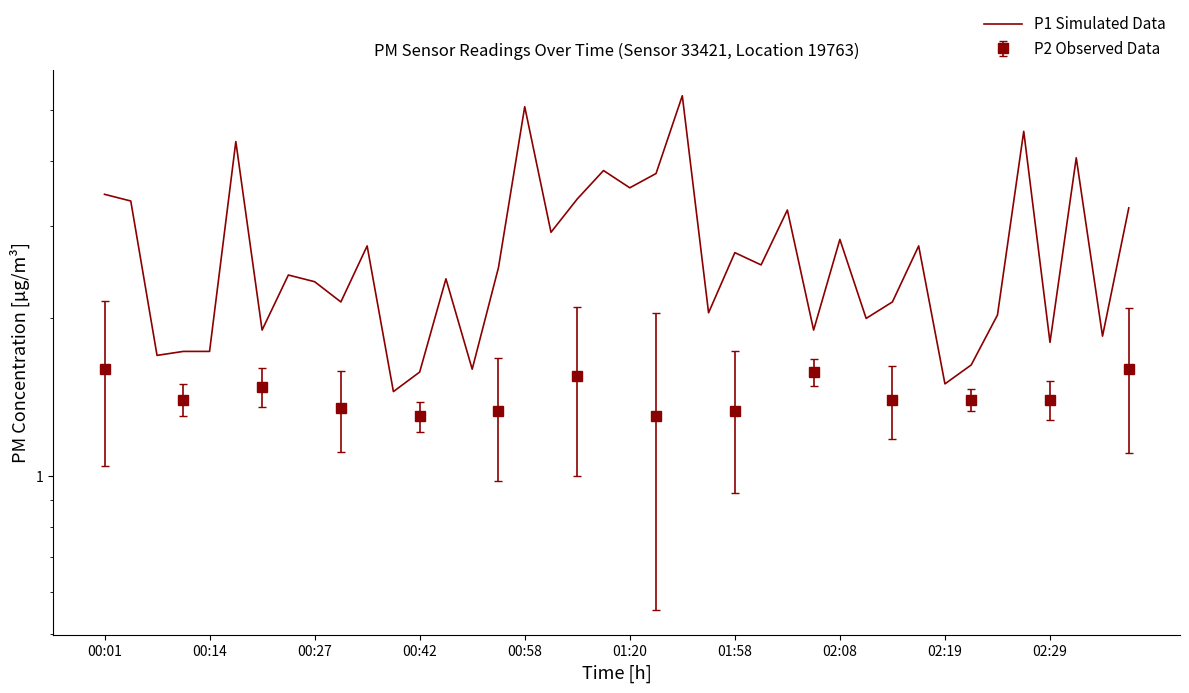

At which category does the chart reach its minimum across all series?

11